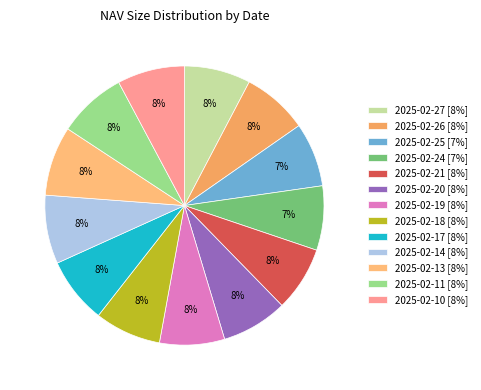

Does any single category account for the majority?

No